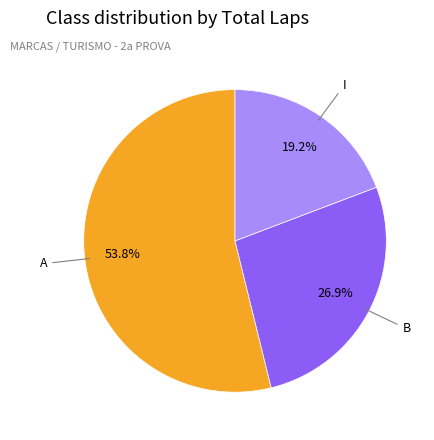

Is there any slice that represents more than half of the pie?

Yes